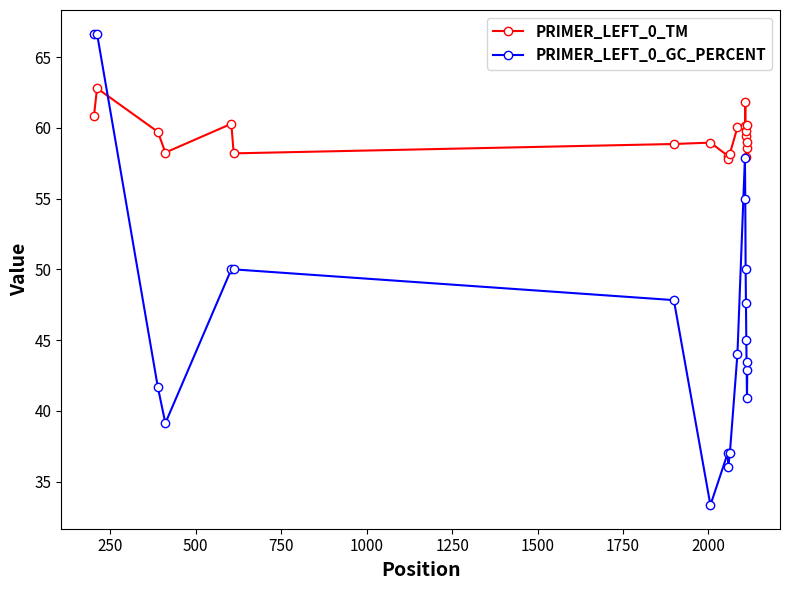

Which series has the widest spread of values?

PRIMER_LEFT_0_GC_PERCENT